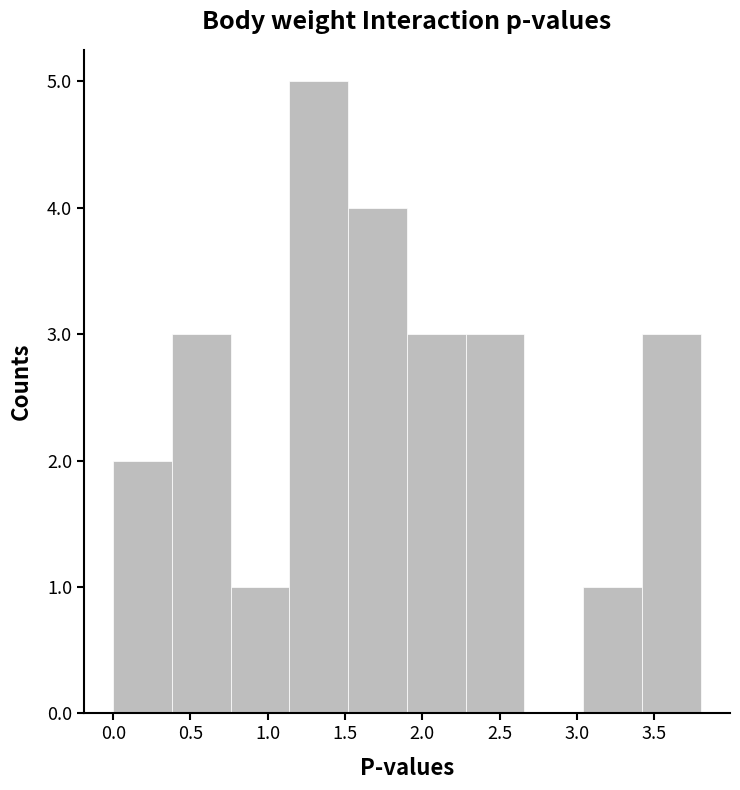

Reading left to right, transcribe this chart: for each bar, give the range it covers on the x-axis and its height. Neither the bar edges nor the heights are printed on the chart, so give them approximately, as read against the axes.

0.00 to 0.38: 2
0.38 to 0.76: 3
0.76 to 1.14: 1
1.14 to 1.52: 5
1.52 to 1.90: 4
1.90 to 2.28: 3
2.28 to 2.66: 3
2.66 to 3.04: 0
3.04 to 3.42: 1
3.42 to 3.80: 3